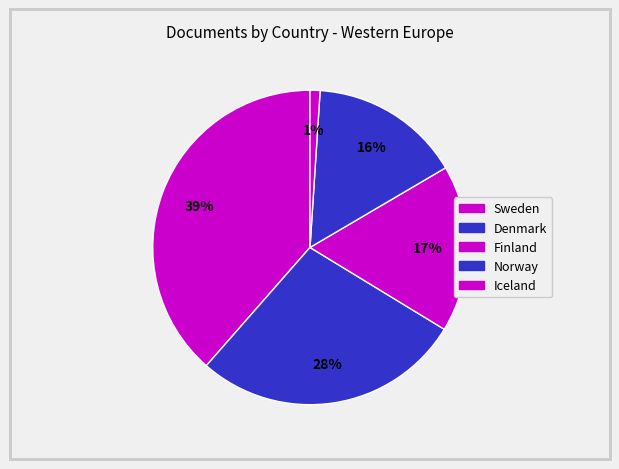

Count the number of slices in the pie.

5